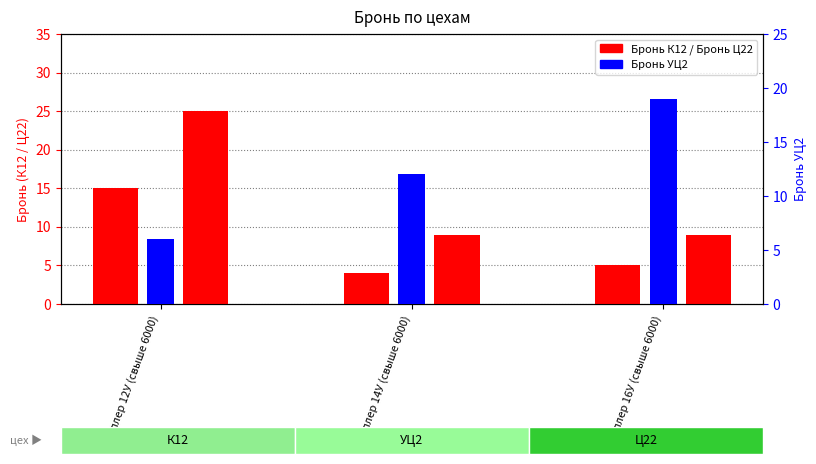

What is the label of the 2nd bar from the right?

Швеллер 14У (свыше 6000)